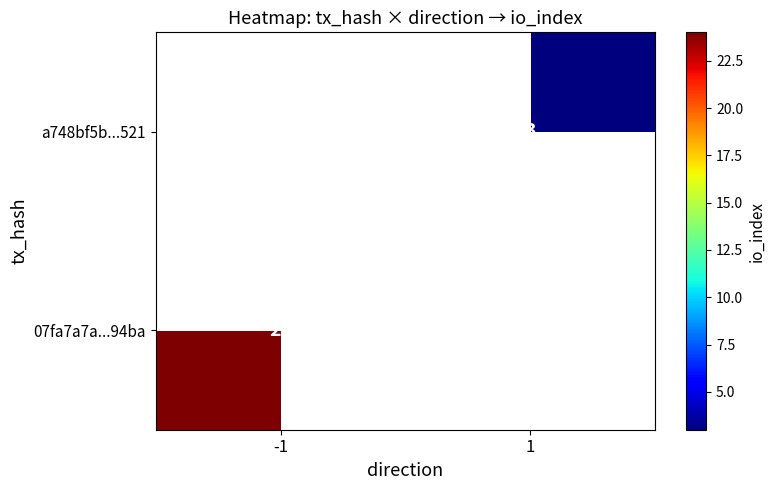

Between 1 and -1, which is larger?

-1